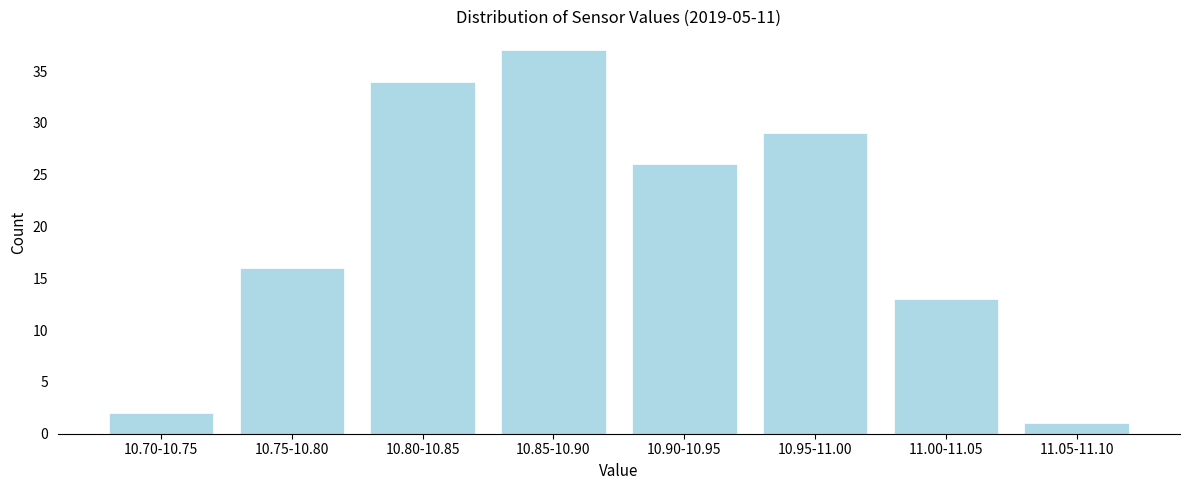

Reading left to right, extract all data points from this chart.

2	16	34	37	26	29	13	1